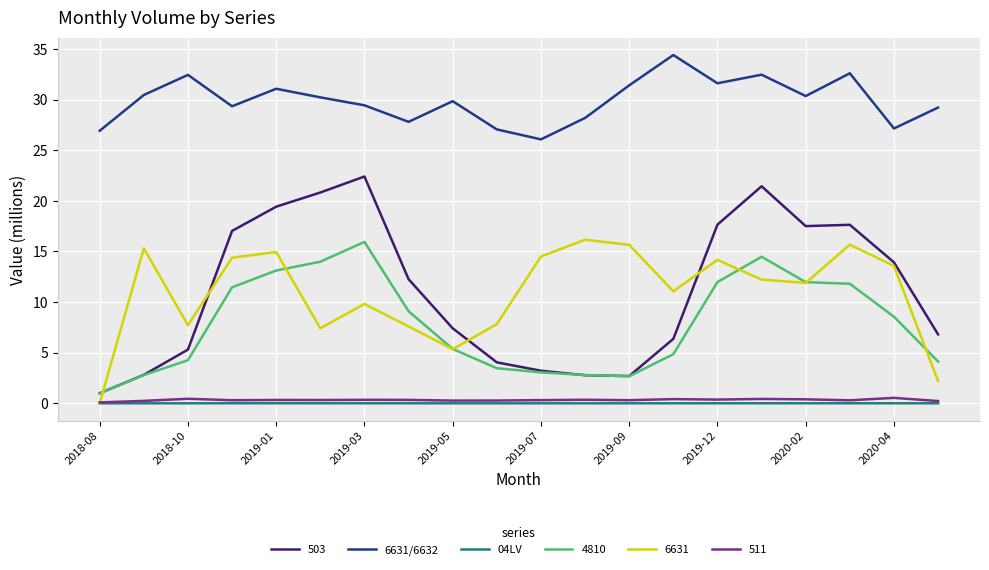

Which series has the widest spread of values?

503